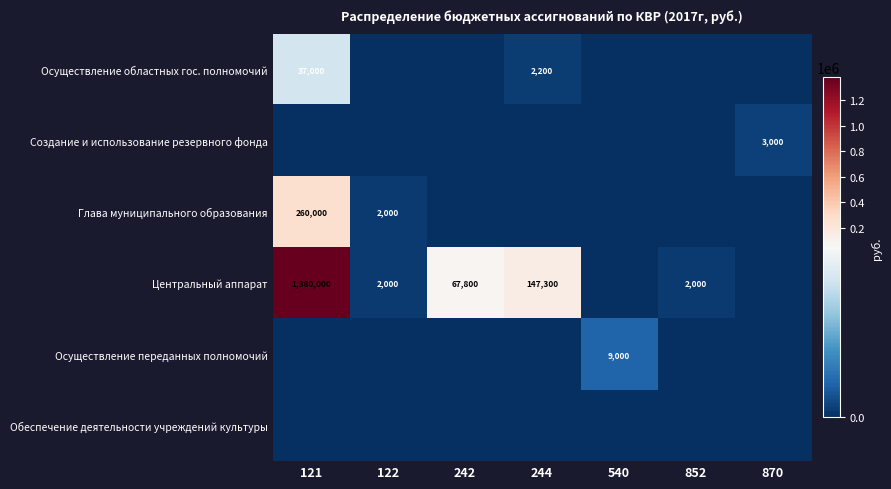

The value of Осуществление переданных полномочий at 540 is 9000. True or false?

True